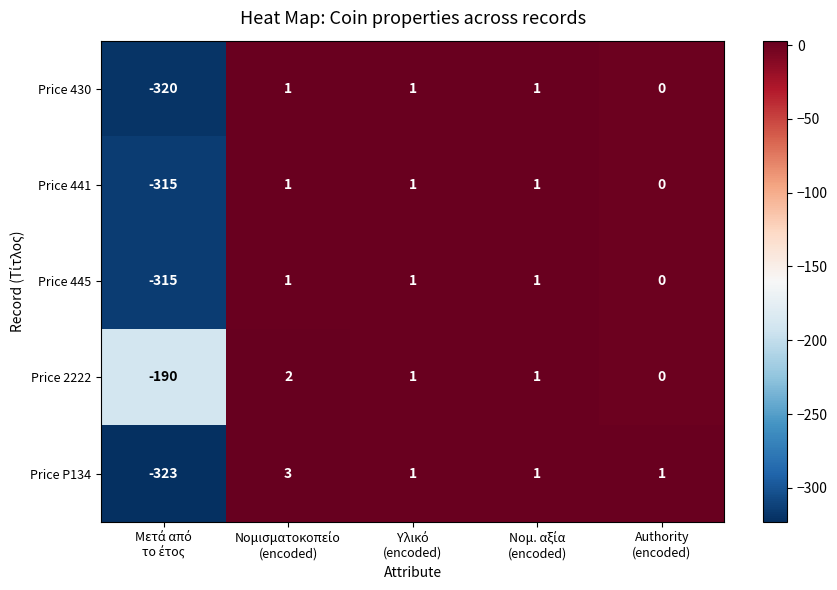

Reading left to right, extract all data points from this chart.

Price 430: -320	1	1	1	0
Price 441: -315	1	1	1	0
Price 445: -315	1	1	1	0
Price 2222: -190	2	1	1	0
Price P134: -323	3	1	1	1